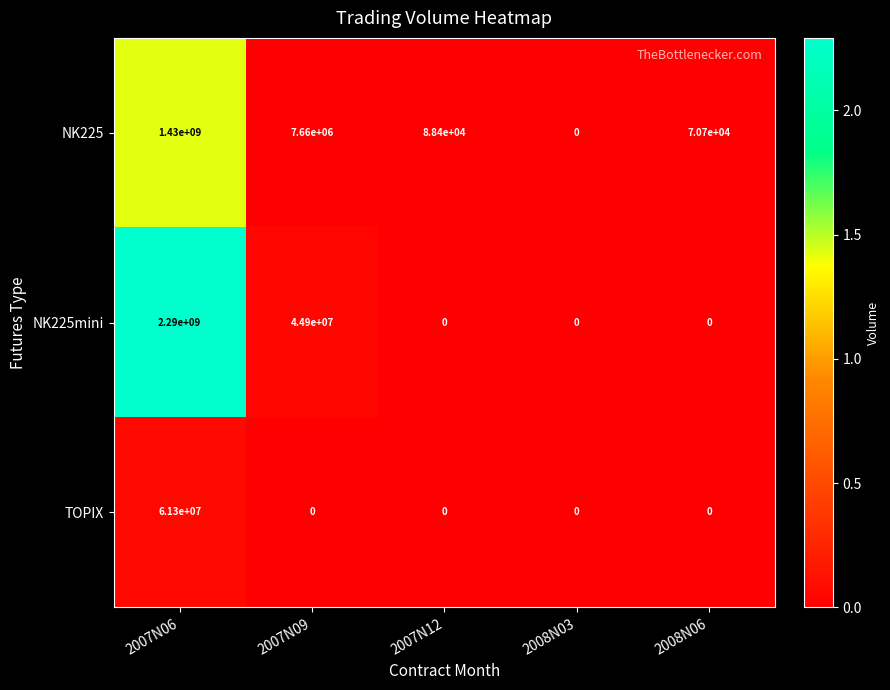

What is the difference between the maximum and second lowest values in the NK225 series?

1429929300